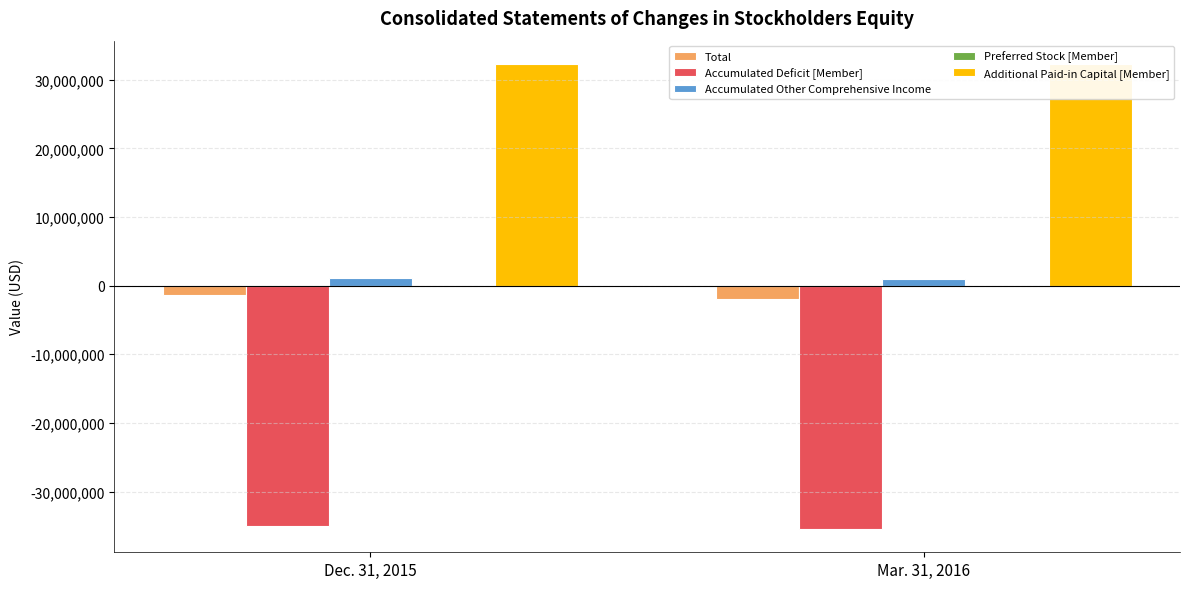

Count the number of categories in the chart.

2